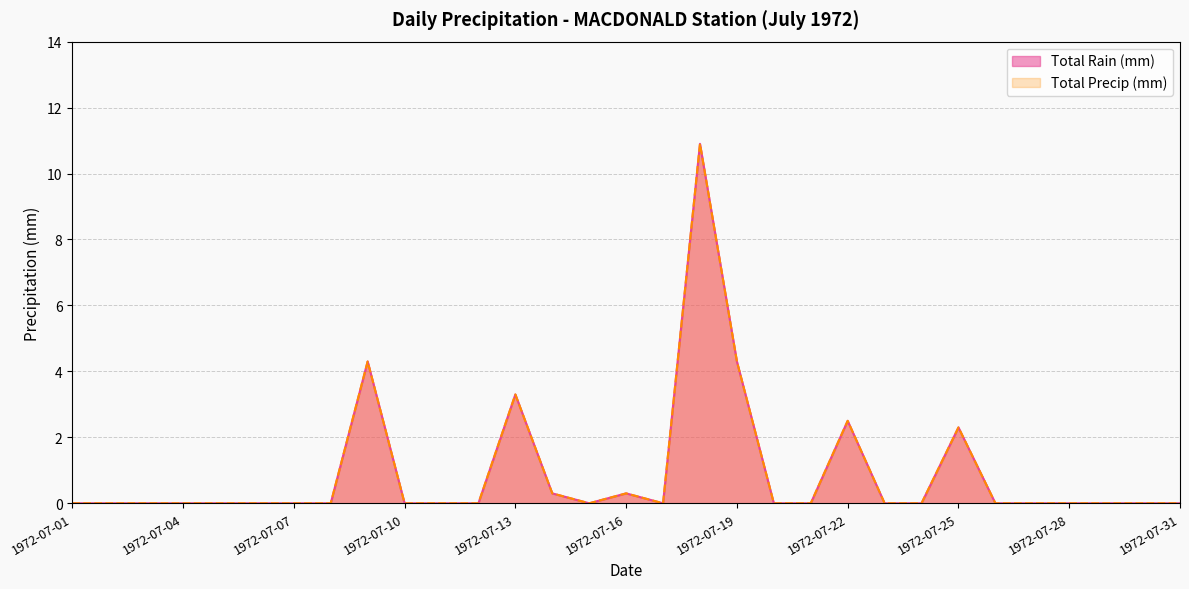

Reading right to left, extract all data points from this chart.

Total Rain (mm): 1972-07-31=0.0	1972-07-30=0.0	1972-07-29=0.0	1972-07-28=0.0	1972-07-27=0.0	1972-07-26=0.0	1972-07-25=2.3	1972-07-24=0.0	1972-07-23=0.0	1972-07-22=2.5	1972-07-21=0.0	1972-07-20=0.0	1972-07-19=4.3	1972-07-18=10.9	1972-07-17=0.0	1972-07-16=0.3	1972-07-15=0.0	1972-07-14=0.3	1972-07-13=3.3	1972-07-12=0.0	1972-07-11=0.0	1972-07-10=0.0	1972-07-09=4.3	1972-07-08=0.0	1972-07-07=0.0	1972-07-06=0.0	1972-07-05=0.0	1972-07-04=0.0	1972-07-03=0.0	1972-07-02=0.0	1972-07-01=0.0
Total Precip (mm): 1972-07-31=0.0	1972-07-30=0.0	1972-07-29=0.0	1972-07-28=0.0	1972-07-27=0.0	1972-07-26=0.0	1972-07-25=2.3	1972-07-24=0.0	1972-07-23=0.0	1972-07-22=2.5	1972-07-21=0.0	1972-07-20=0.0	1972-07-19=4.3	1972-07-18=10.9	1972-07-17=0.0	1972-07-16=0.3	1972-07-15=0.0	1972-07-14=0.3	1972-07-13=3.3	1972-07-12=0.0	1972-07-11=0.0	1972-07-10=0.0	1972-07-09=4.3	1972-07-08=0.0	1972-07-07=0.0	1972-07-06=0.0	1972-07-05=0.0	1972-07-04=0.0	1972-07-03=0.0	1972-07-02=0.0	1972-07-01=0.0